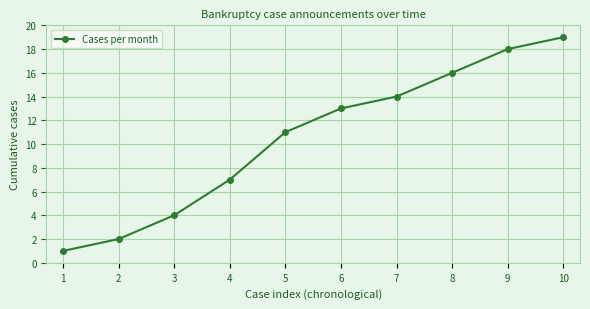

Between 4 and 10, which is larger?

10